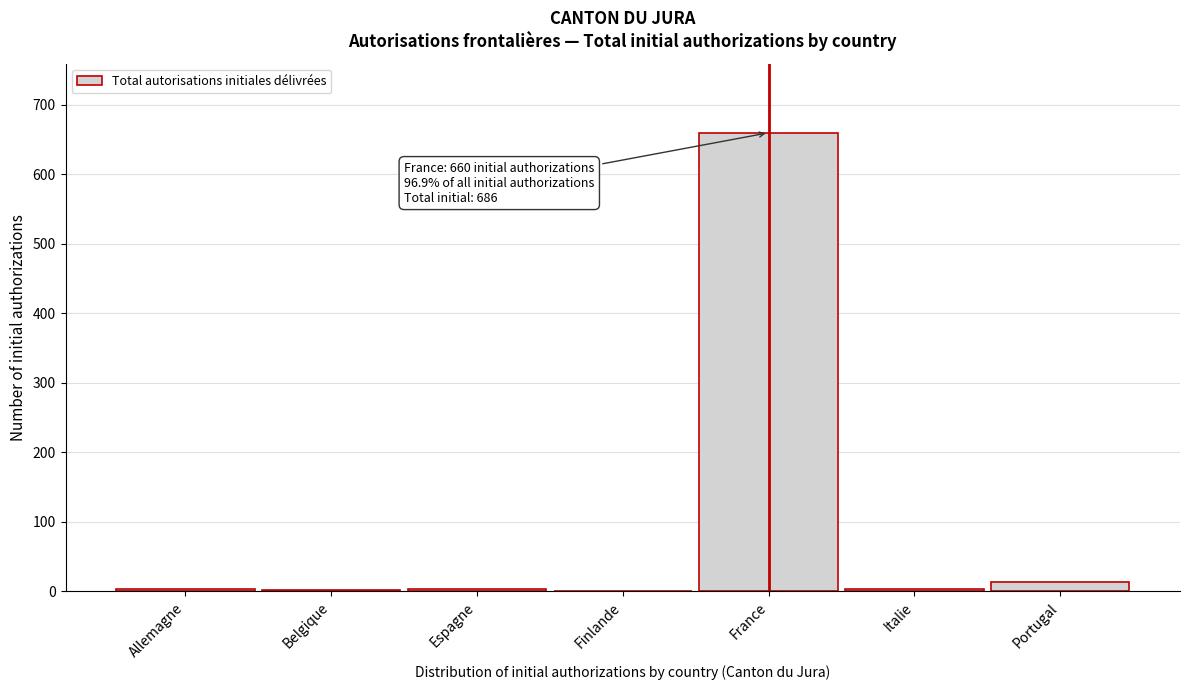

The value at Finlande is 425. True or false?

False